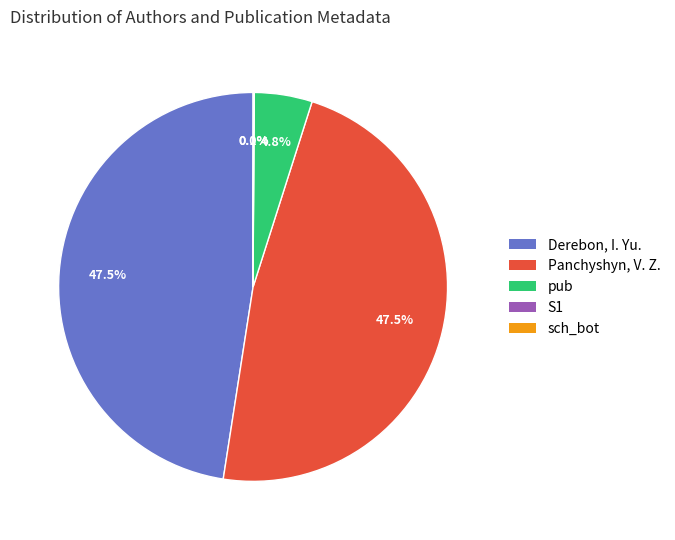

How much of the chart is everything except pub?

95.2%